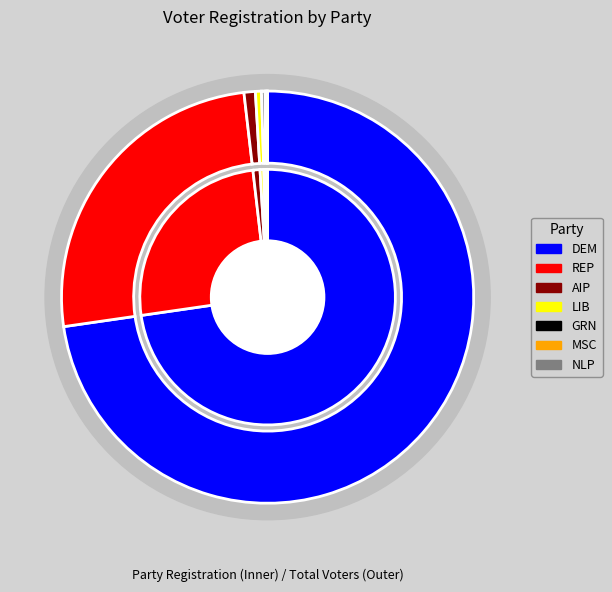

Which has a higher value, nlp or dem?

dem